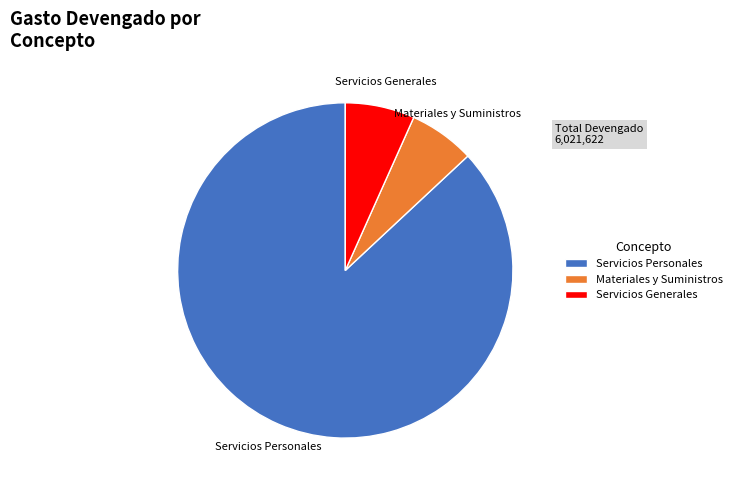

Does any single category account for the majority?

Yes